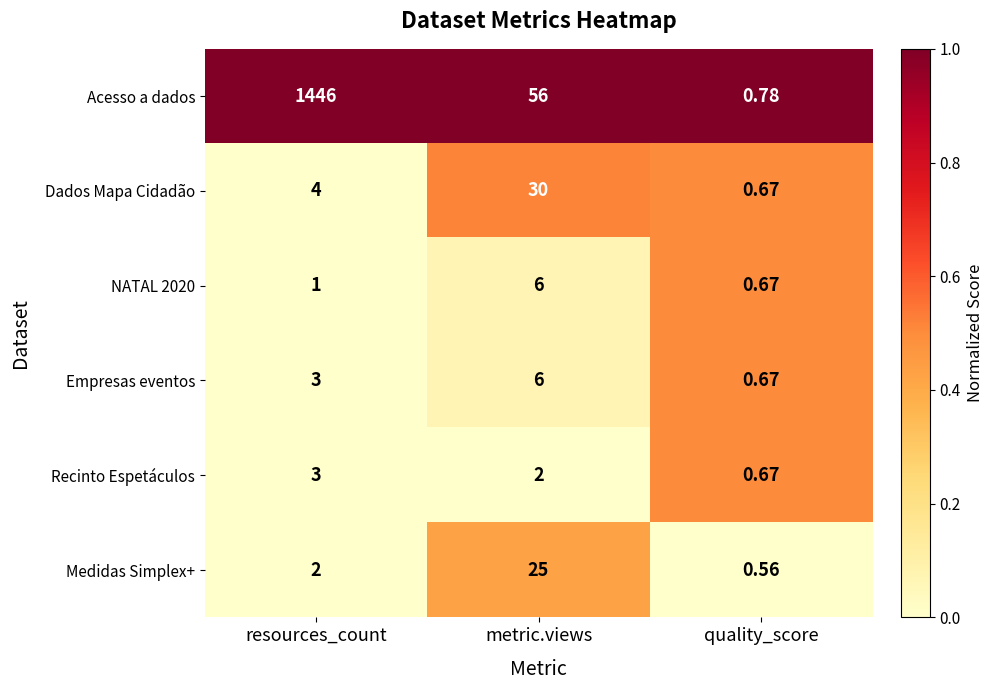

What is the difference between the highest and lowest values at quality_score?

0.2